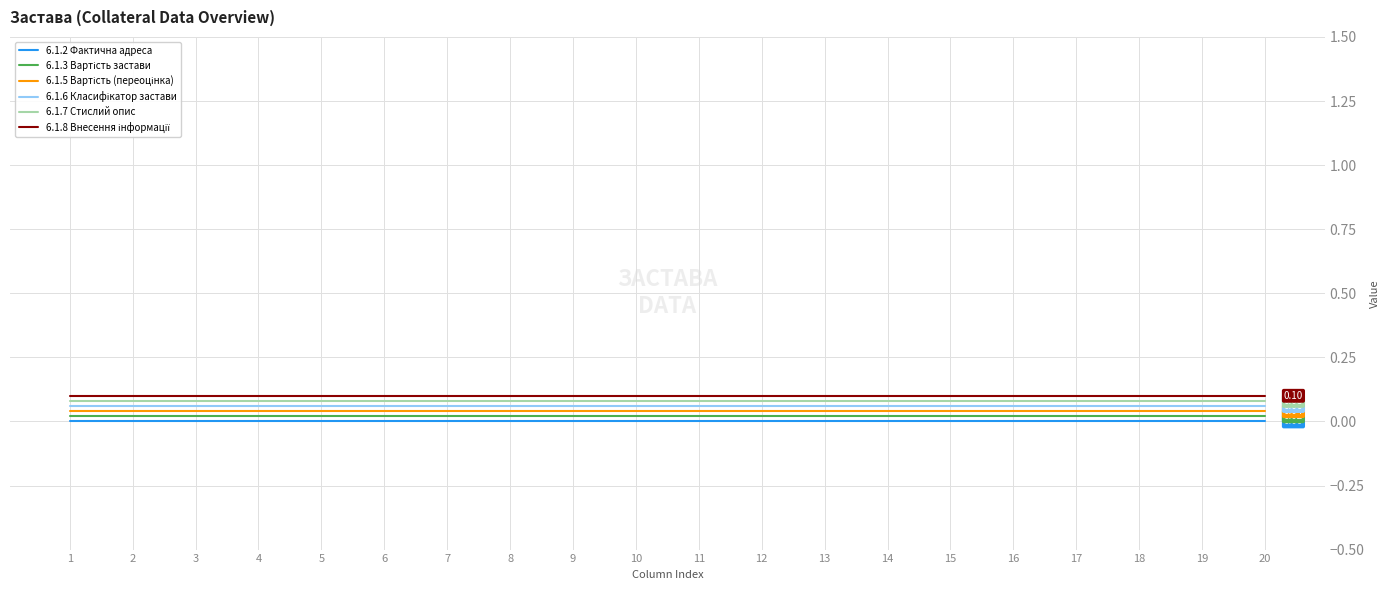

True or false: 6.1.2 Фактична адреса and 6.1.7 Стислий опис intersect in this chart.

False